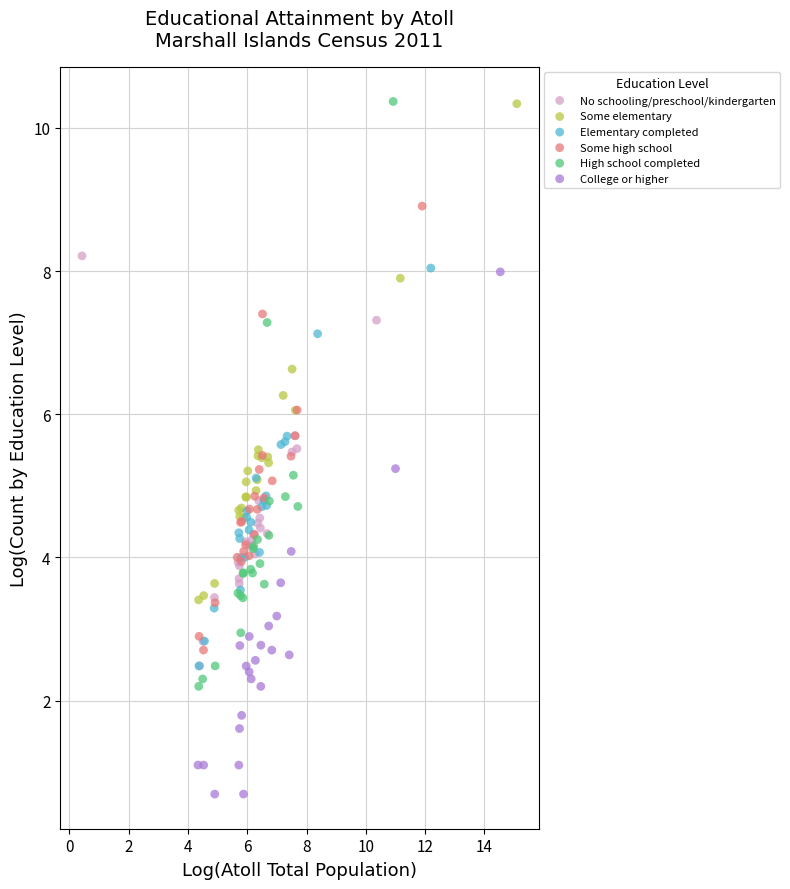

Which series contains the lowest Y value?

College or higher